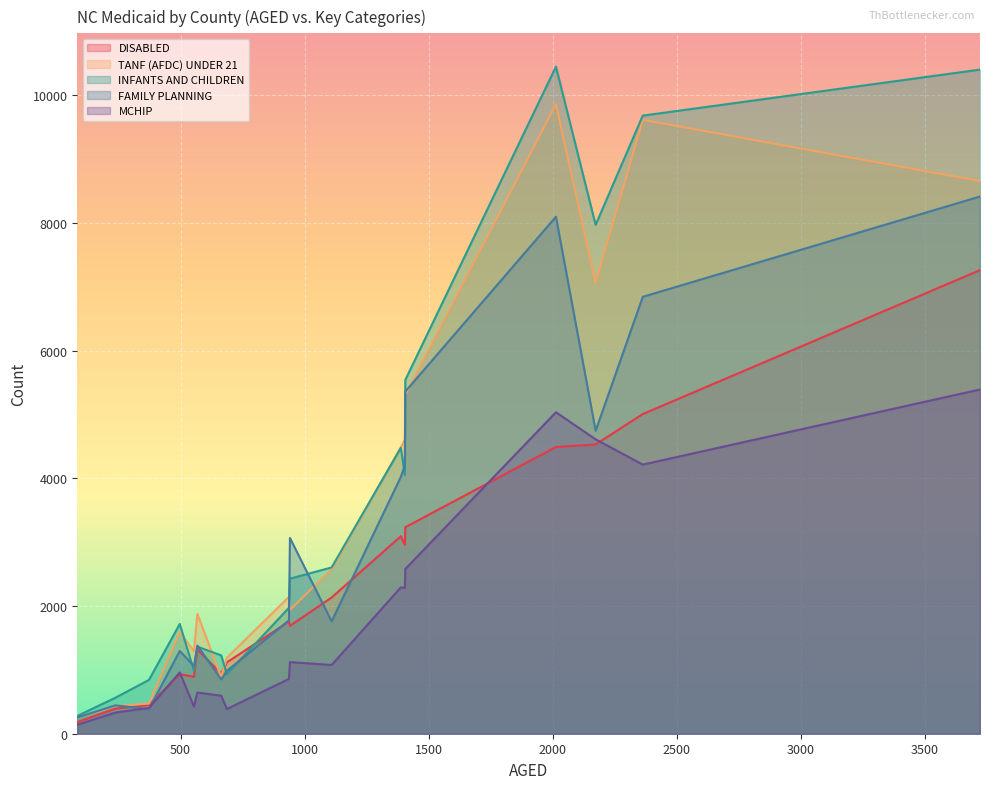

At which category does the chart reach its minimum across all series?

84